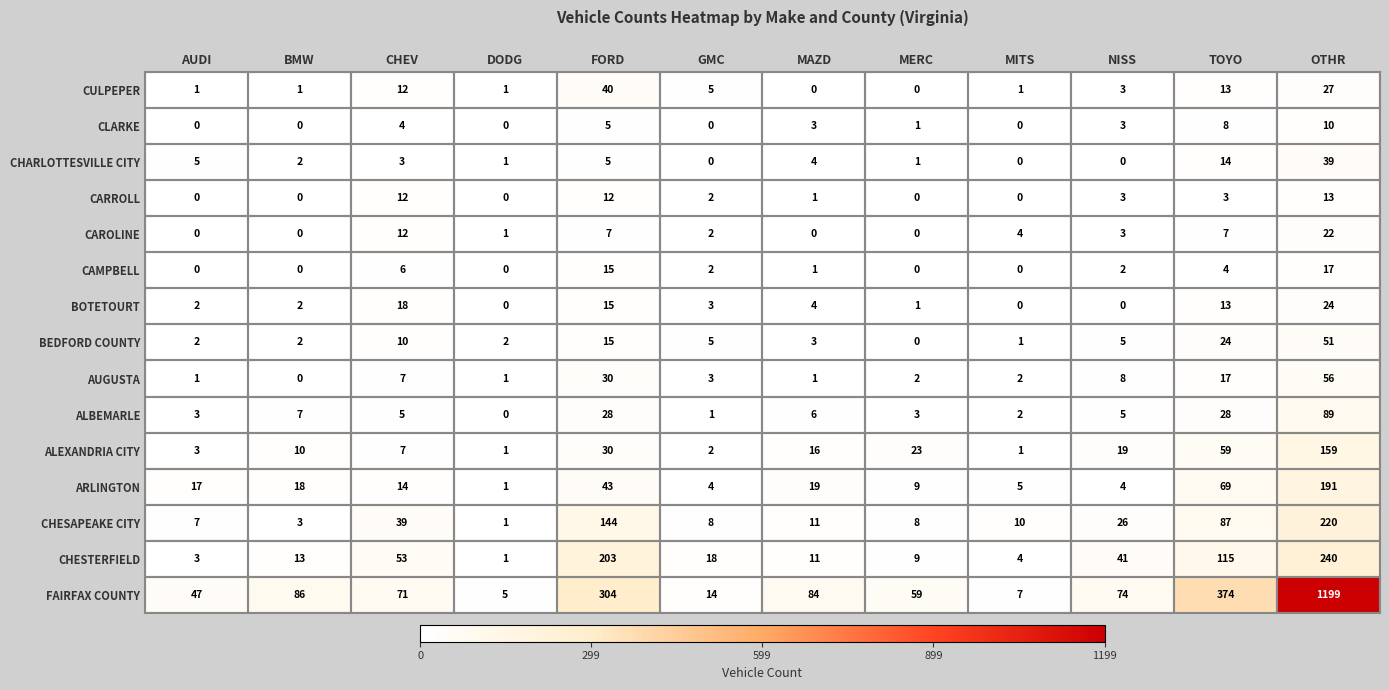

List the series in order of their peak value, highest first.

FAIRFAX COUNTY, CHESTERFIELD, CHESAPEAKE CITY, ARLINGTON, ALEXANDRIA CITY, ALBEMARLE, AUGUSTA, BEDFORD COUNTY, CULPEPER, CHARLOTTESVILLE CITY, BOTETOURT, CAROLINE, CAMPBELL, CARROLL, CLARKE